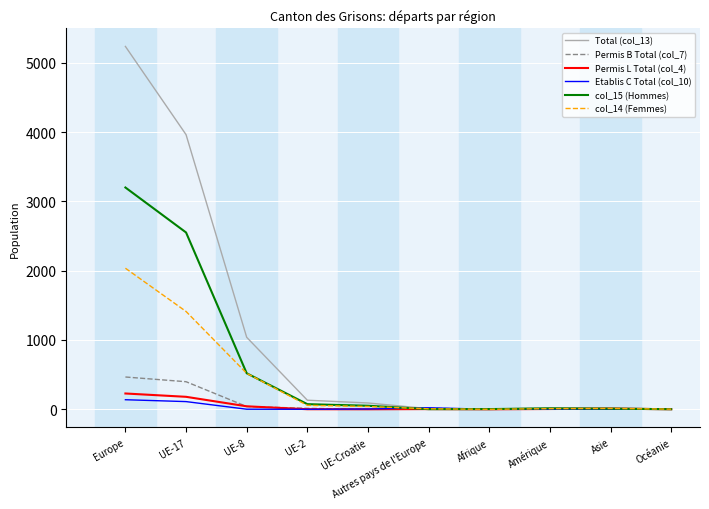

At which label is col_15 (Hommes) closest to 1601?

UE-17